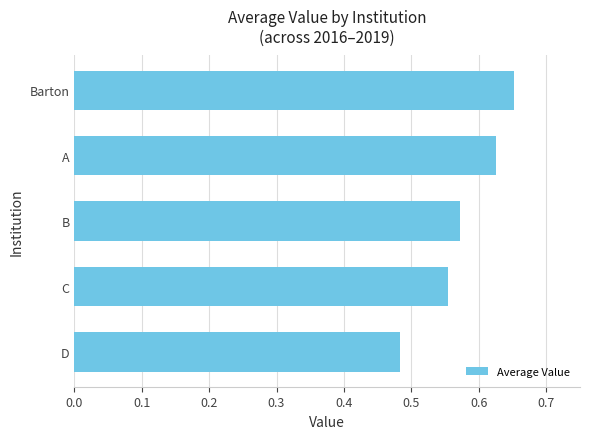

The chart shows a value of 0.3 at A. True or false?

False